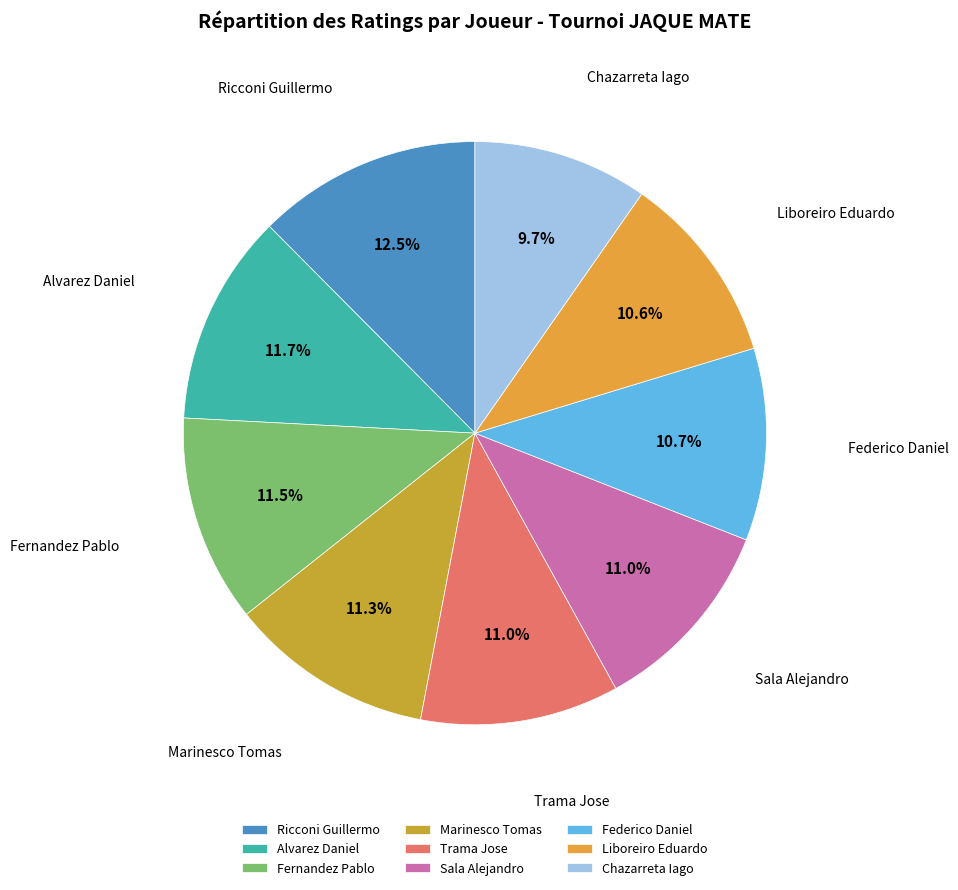

True or false: Federico Daniel accounts for 1% of the total.

False